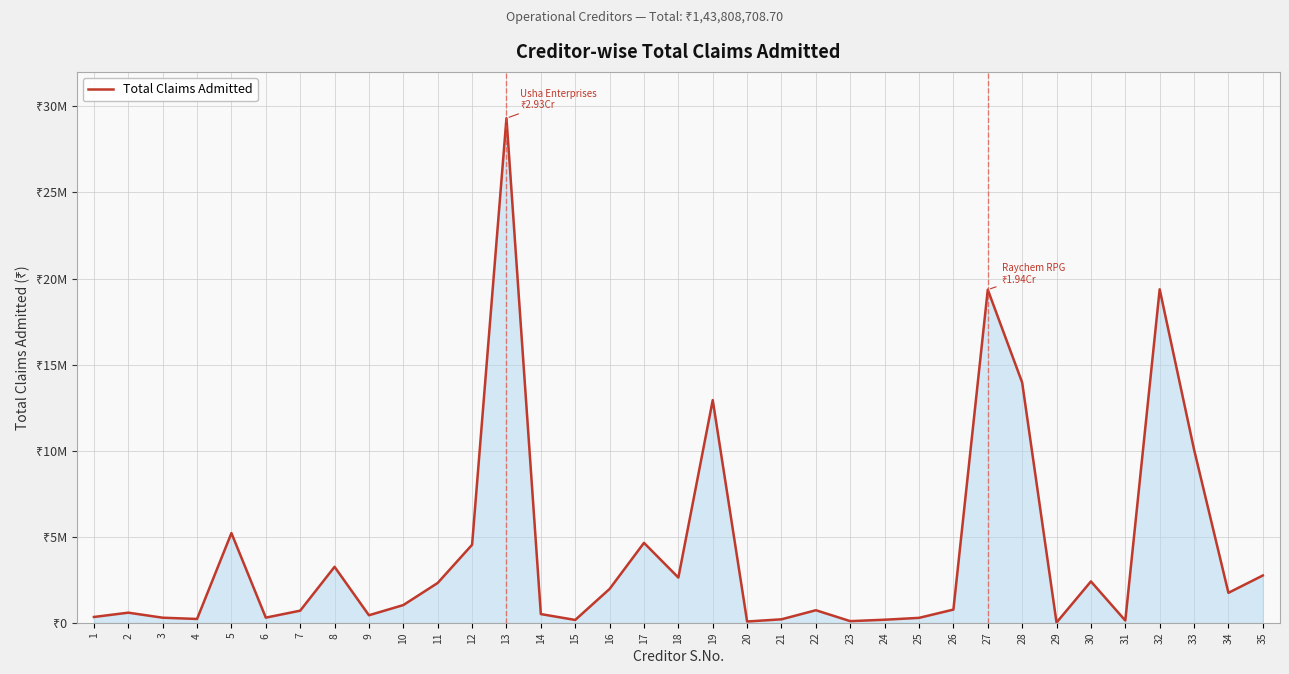

Does the chart have visible grid lines?

Yes